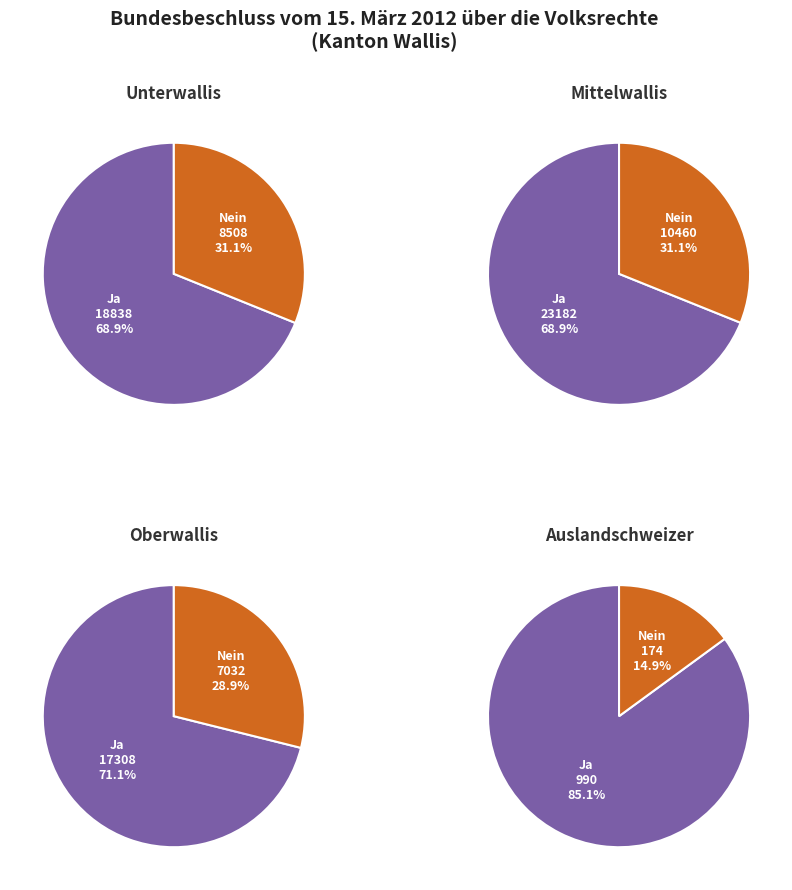

Which has a higher value, Unterwallis or Auslandschweizer?

Unterwallis